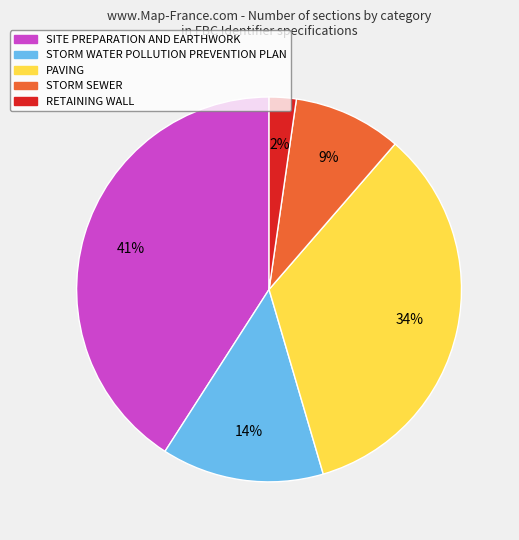

Is there a majority slice in this chart?

No